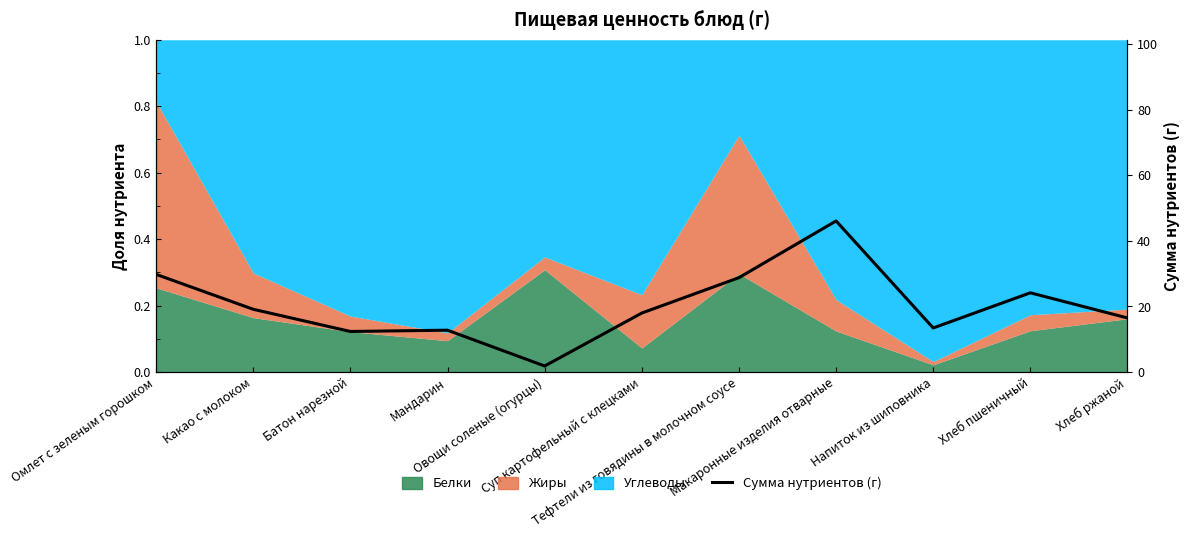

What is the label of the 9th point from the left?

Напиток из шиповника